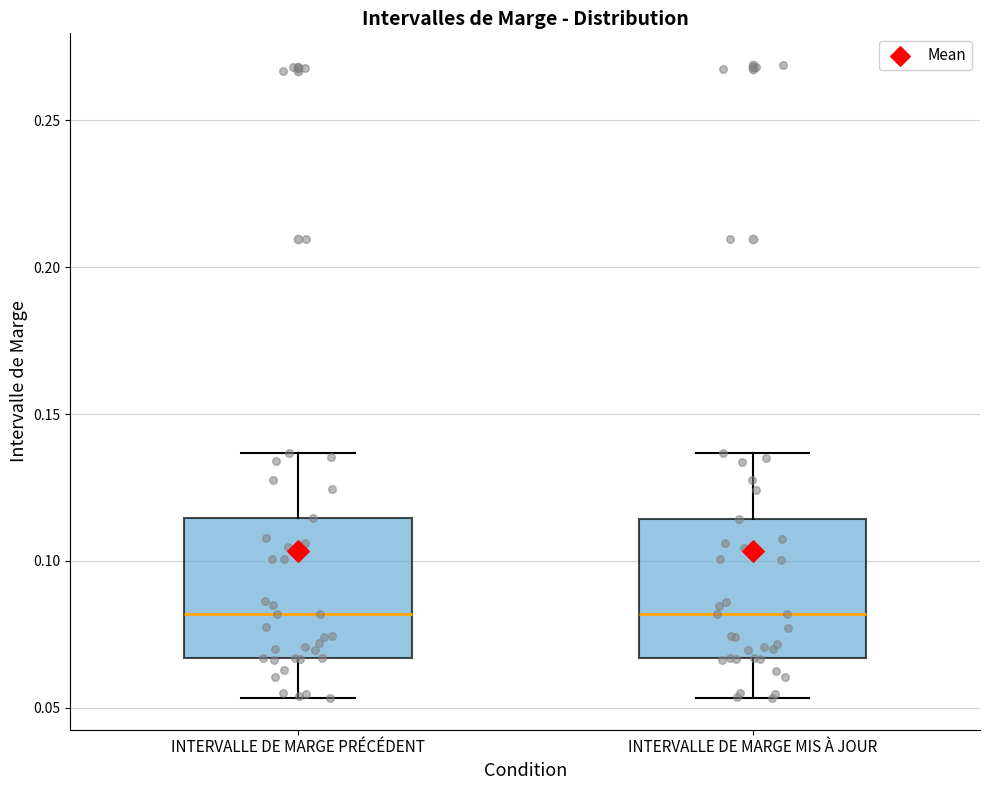

Where does the upper whisker of the box for INTERVALLE DE MARGE MIS À JOUR end on the y-axis? The values are not printed on the chart, so give them approximately, as read against the axis.

0.135